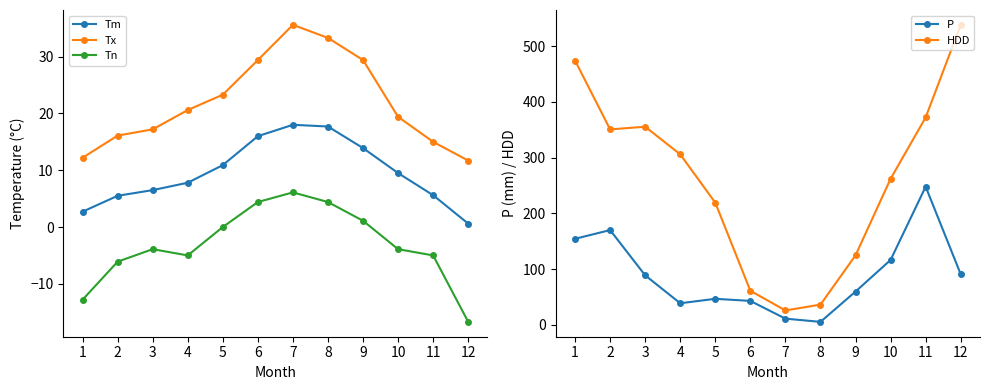

Count the number of categories in the chart.

12